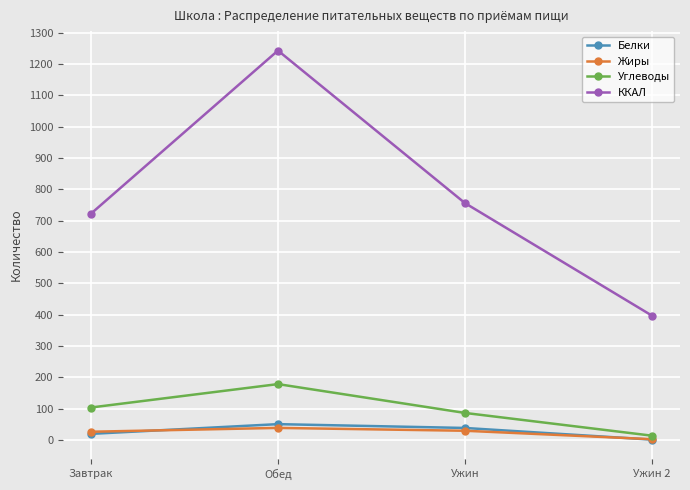

What is the label of the 1st point from the left?

Завтрак